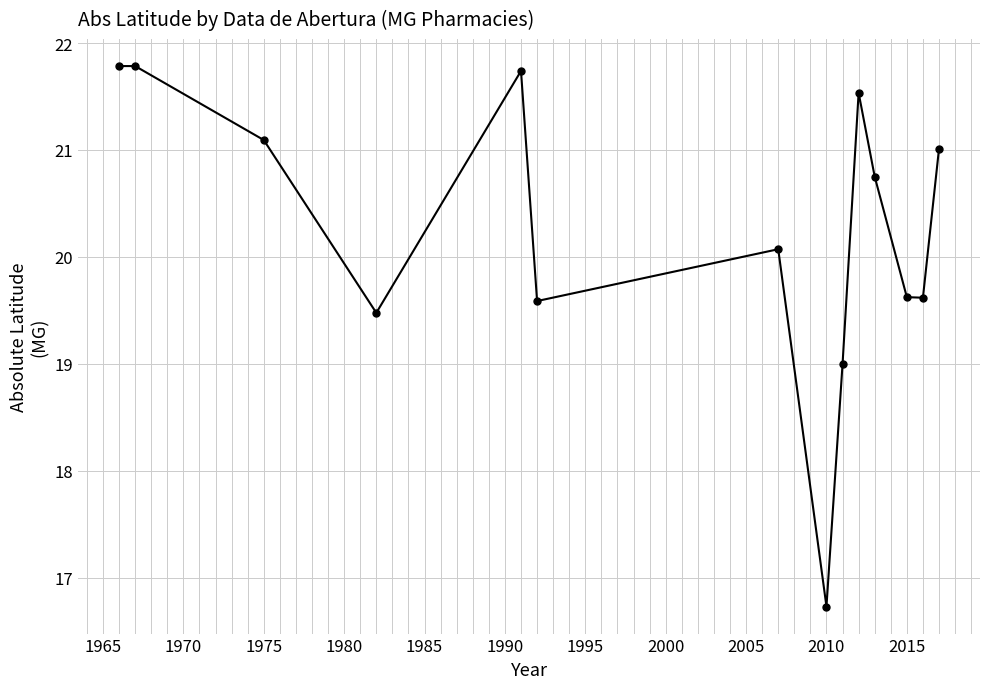

True or false: there are more than 2 points higher than both neighbors.

True